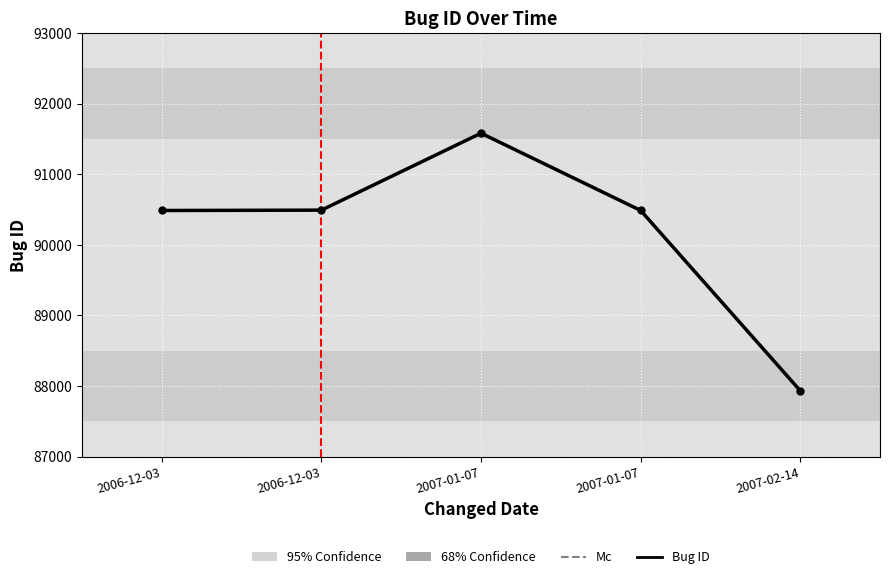

Rank the categories by value from lowest to highest.

2007-02-14, 2006-12-03, 2007-01-07, 2006-12-03, 2007-01-07